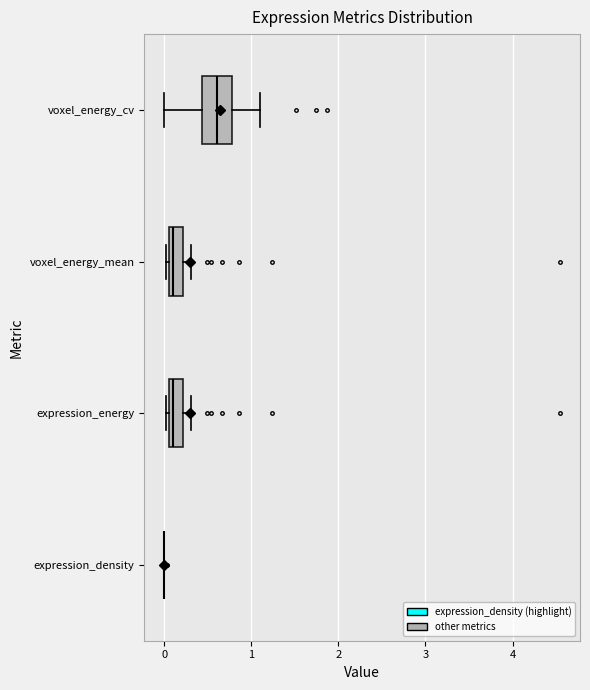

Which box is the widest, from its left edge to its right edge?

voxel_energy_cv